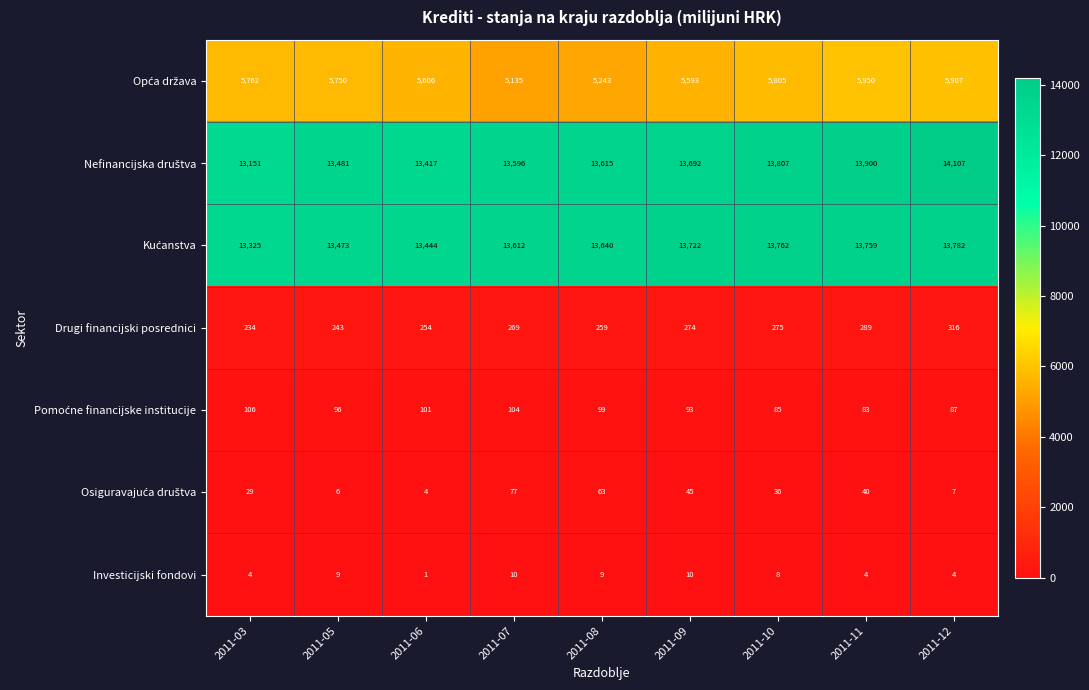

What value does the Drugi financijski posrednici series have at 2011-05, to the nearest 10?

240